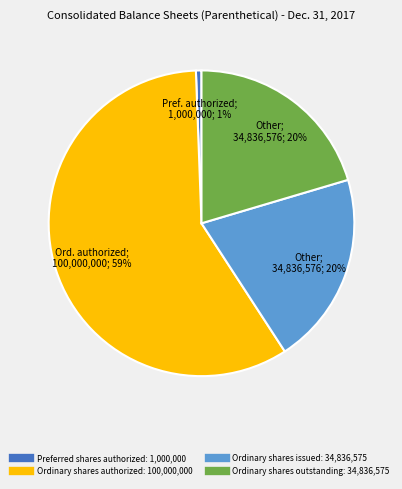

Is there any slice that represents more than half of the pie?

Yes